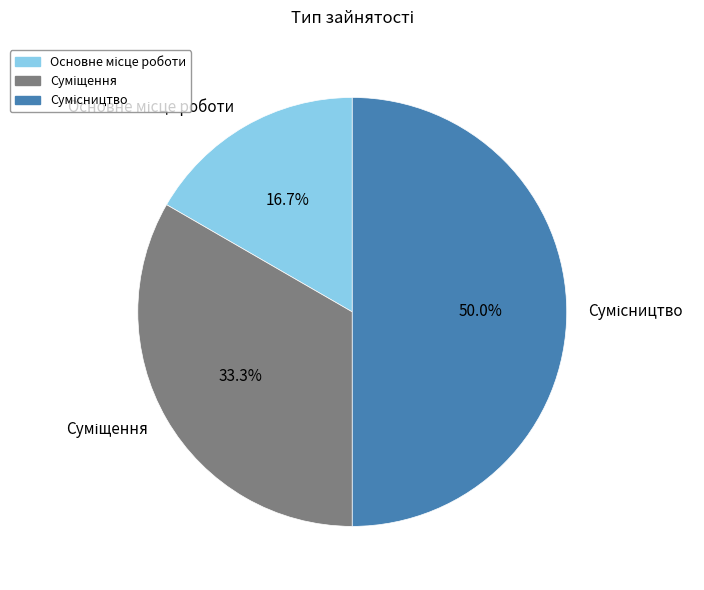

To the nearest percent, what is the difference between the largest and smallest slice percentages?

33%